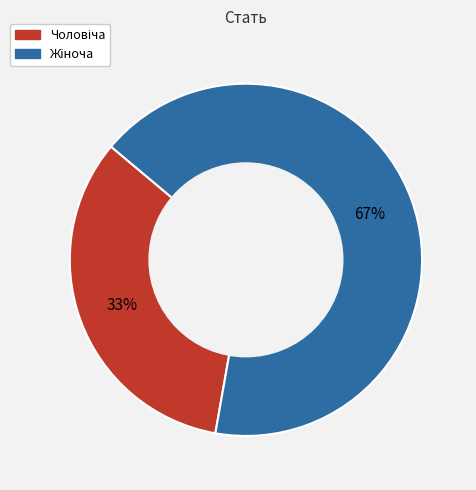

How many segments does this pie chart have?

2